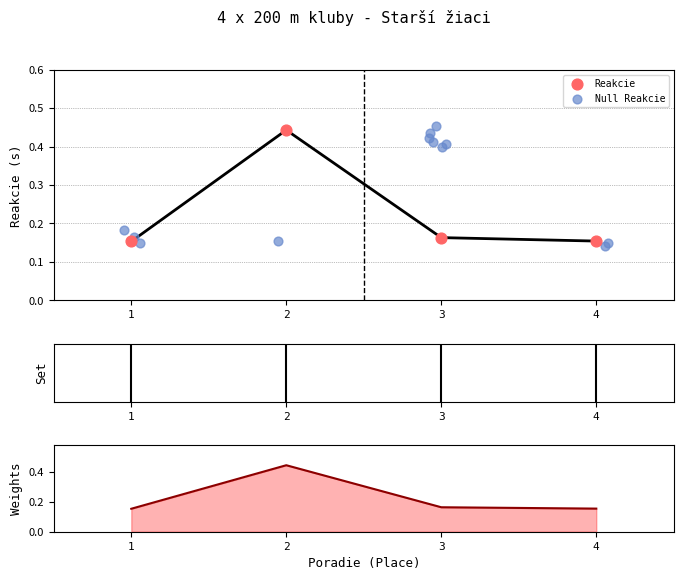

What is the change in value from 2 to 3?

-0.3